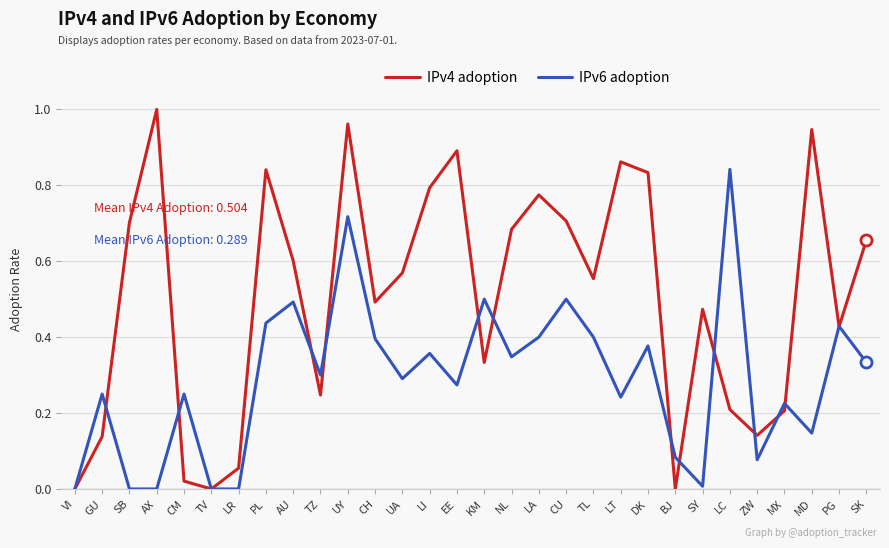

Rank the series by their maximum value, from highest to lowest.

IPv4 adoption, IPv6 adoption